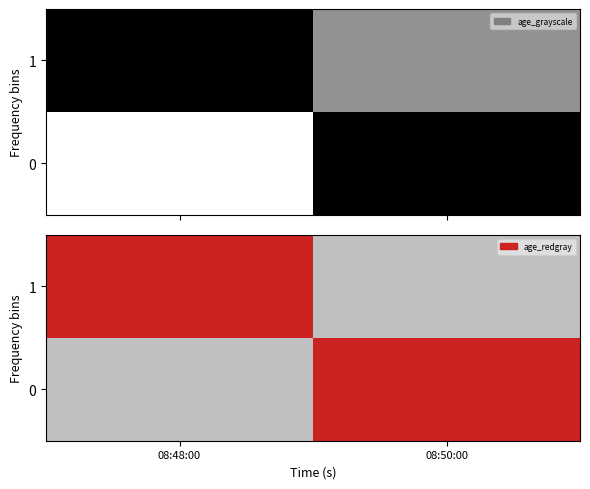

The 1 series shows 1 at 08:48:00. True or false?

True